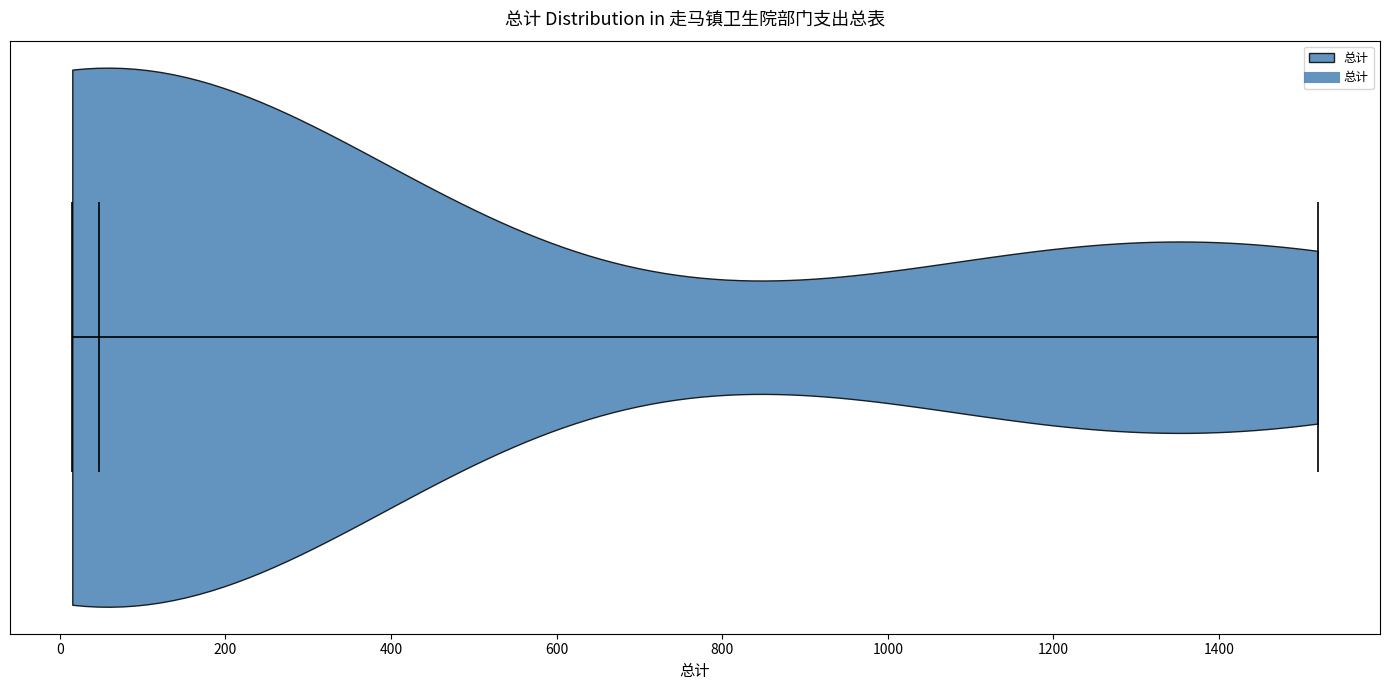

Read this violin plot against the x-axis: where its median line is, and the lowest and highest points the violin reaches. The values are not printed on the chart, so give them approximately, as read against the axis.

median line 40, lowest point 20, highest point 1520